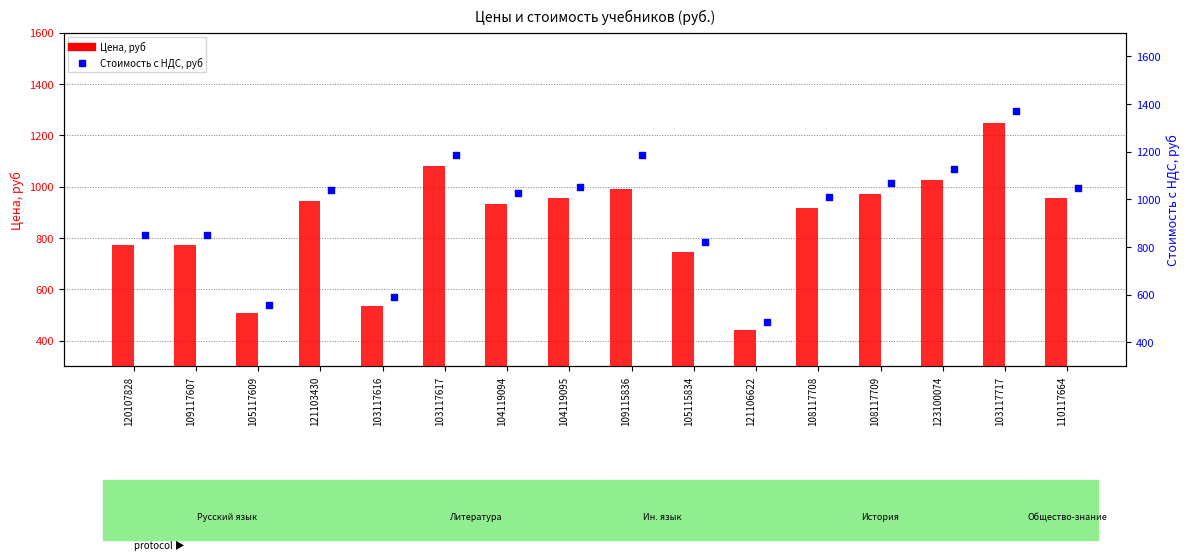

At how many categories does at least one series exceed 744?

13